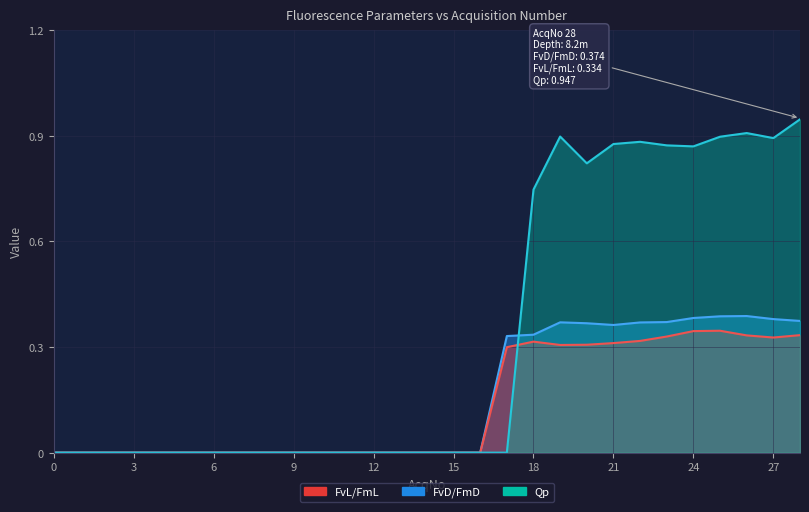

How many FvL/FmL values are between 0 and 1?

29